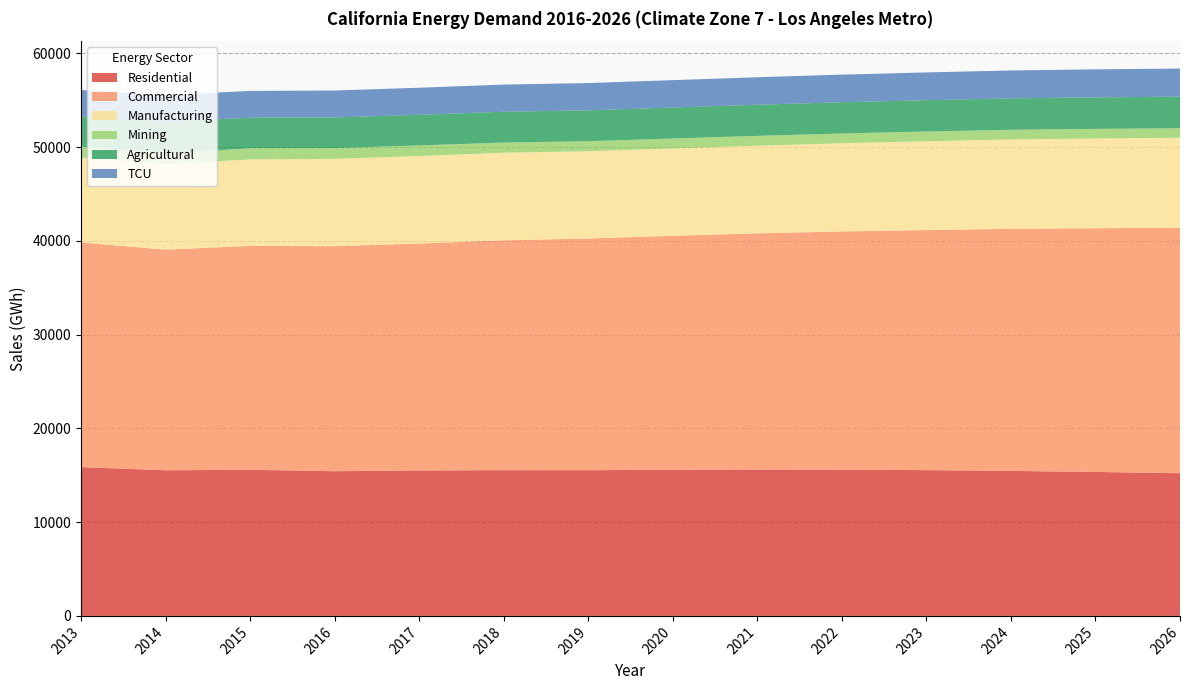

Reading left to right, what are all the values shown in this chart?

Residential: 15871.1	15532.5	15583.0	15433.0	15515.0	15542.0	15538.2	15589.3	15614.8	15593.5	15546.6	15465.3	15351.8	15216.8
Commercial: 23958.7	23536.8	23877.6	23999.4	24202.6	24515.5	24712.3	24952.2	25185.3	25412.6	25606.5	25819.2	25997.1	26176.5
Manufacturing: 9064.6	9133.4	9228.5	9316.0	9335.6	9345.8	9315.6	9317.6	9352.7	9408.7	9475.1	9534.4	9575.8	9608.3
Mining: 1150.3	1147.9	1182.1	1148.3	1124.5	1086.5	1064.5	1057.4	1048.2	1040.5	1035.4	1029.5	1020.8	1010.5
Agricultural: 3238.9	3345.7	3266.9	3267.5	3271.4	3284.2	3292.7	3306.1	3319.6	3331.5	3342.7	3353.0	3361.6	3369.7
TCU: 2803.8	2835.9	2857.9	2871.5	2885.7	2896.6	2908.3	2919.4	2930.4	2944.4	2959.2	2973.1	2985.1	2997.6